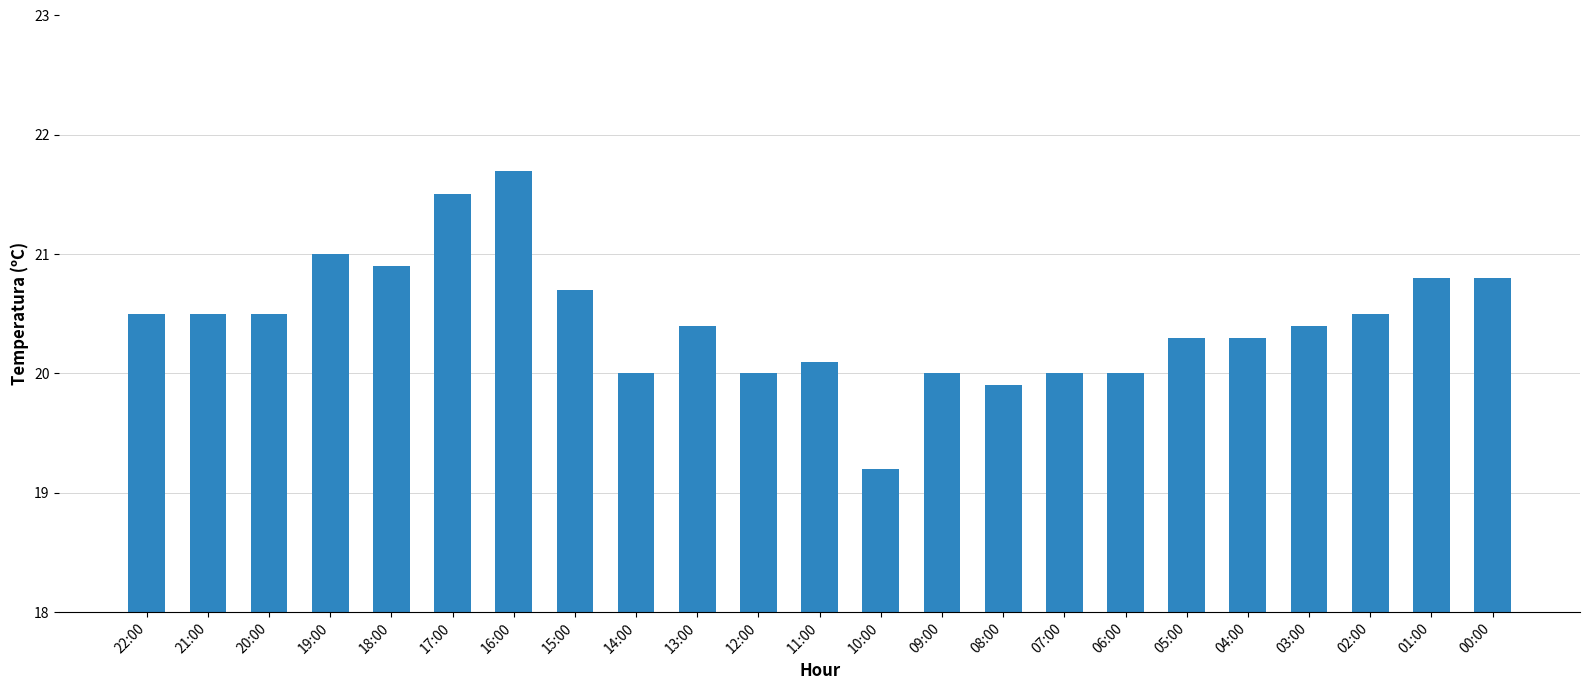

Approximately how many times larger is the value at 10:00 compared to 06:00?

1.0